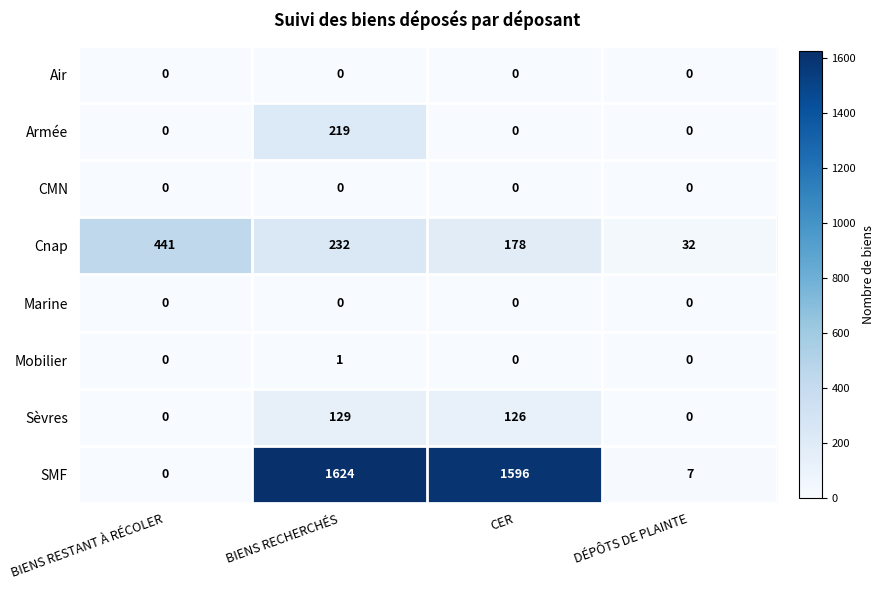

True or false: Sèvres has a value of 0 at DÉPÔTS DE PLAINTE.

True